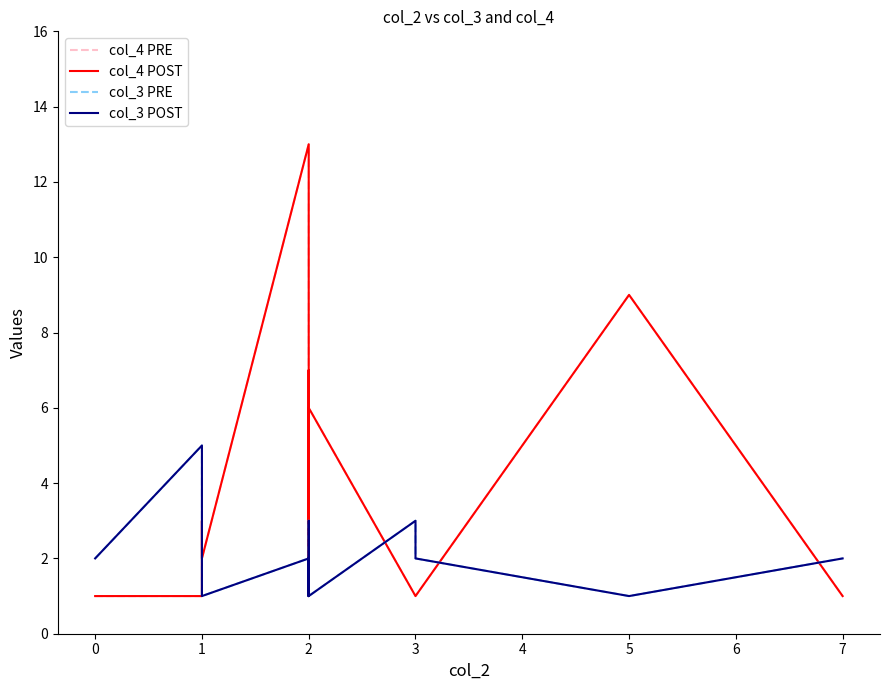

How many interior local peaks does the col_3 POST series have?

3